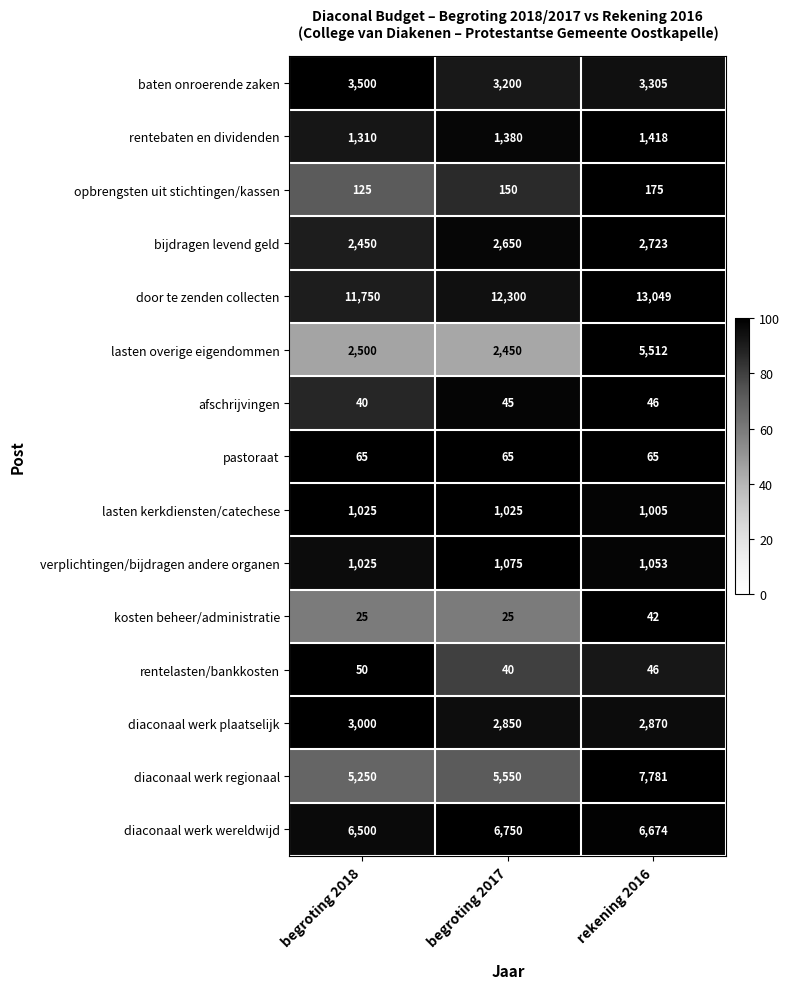

Which series has the largest total across all categories?

door te zenden collecten